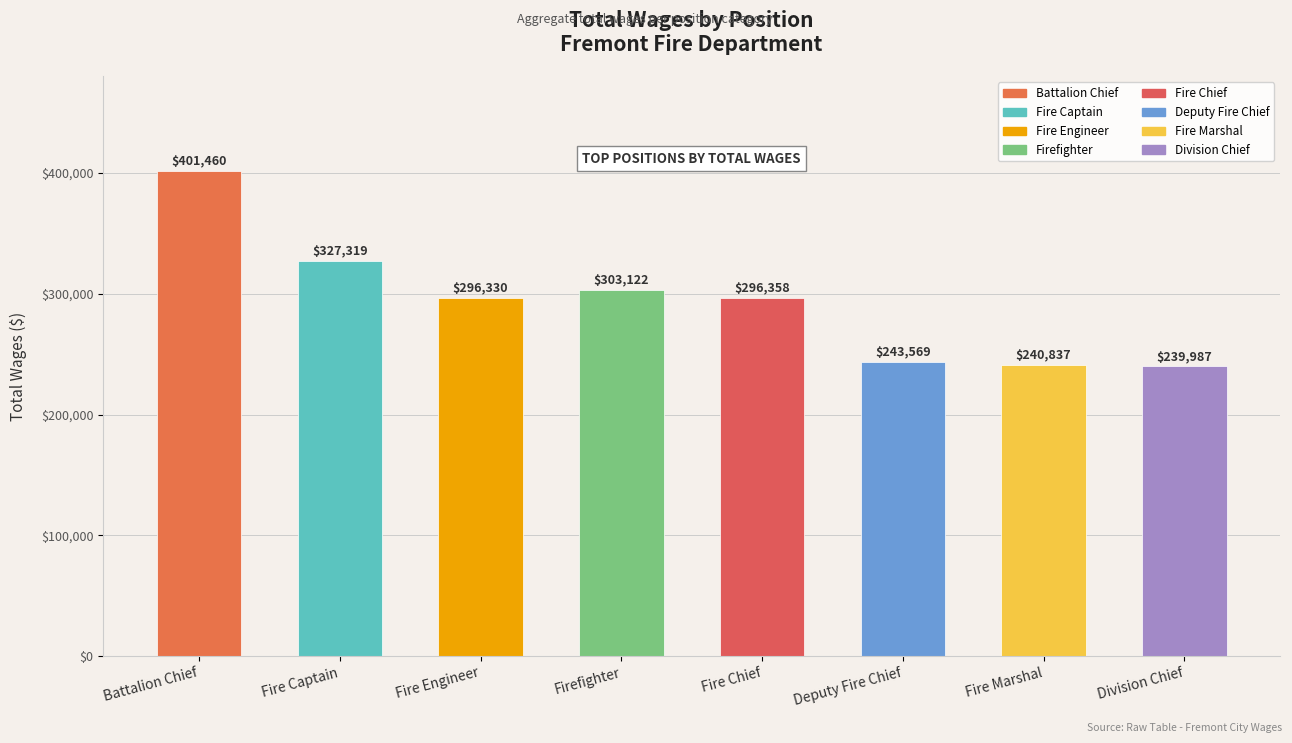

At which label does the data first exceed 296358?

Battalion Chief